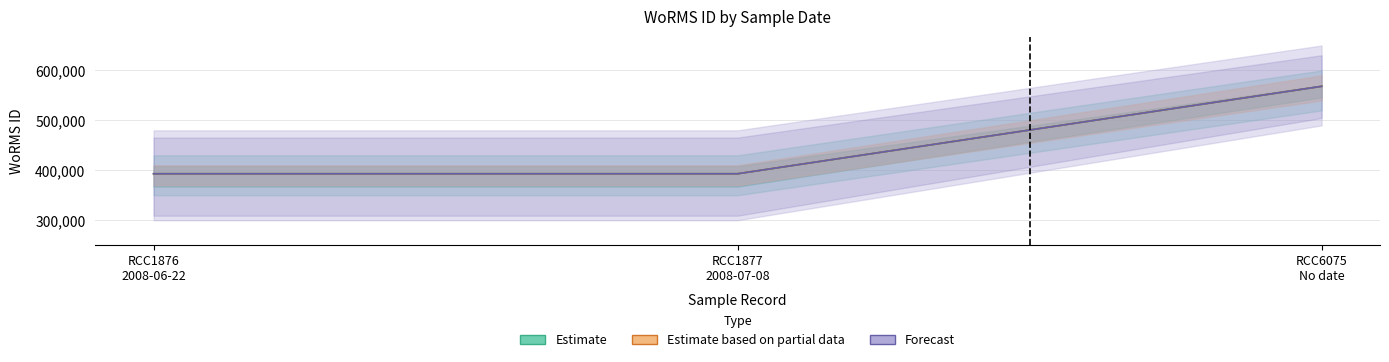

How many Forecast values are between 393075 and 568255?

3